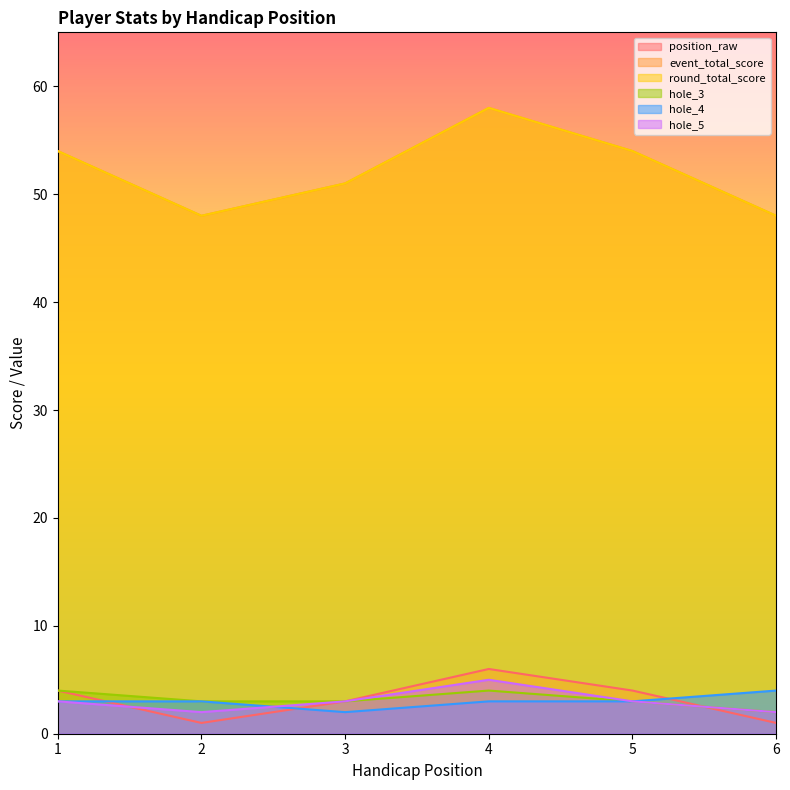

What is the value of the round_total_score point at the 2nd from the left?

48